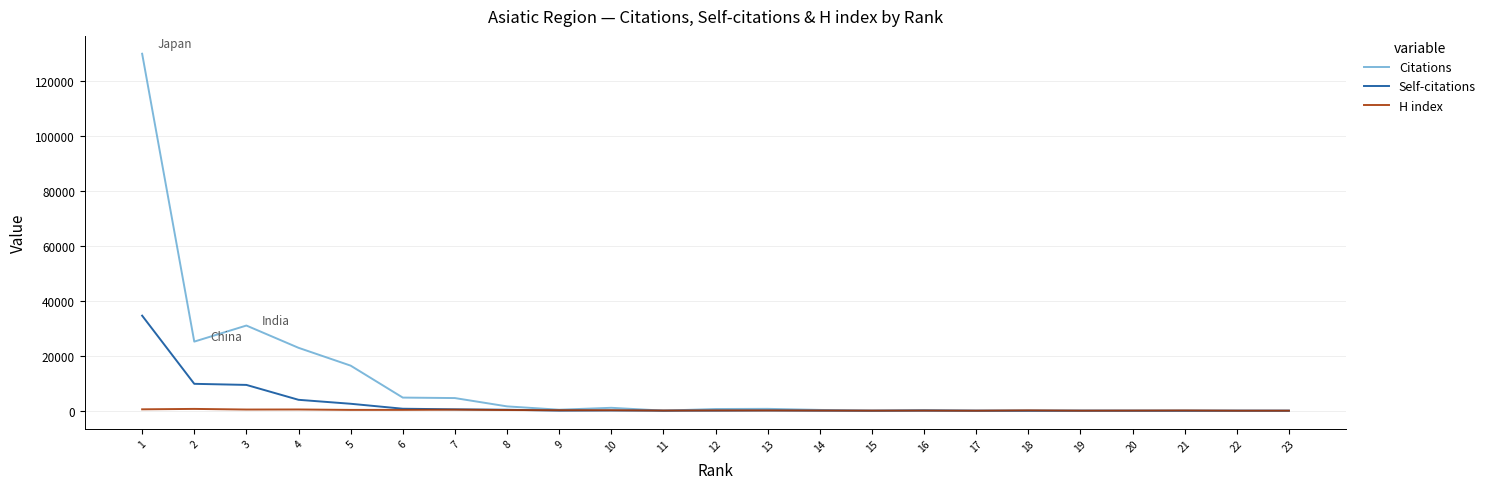

What value does the Citations series have at 16?

246